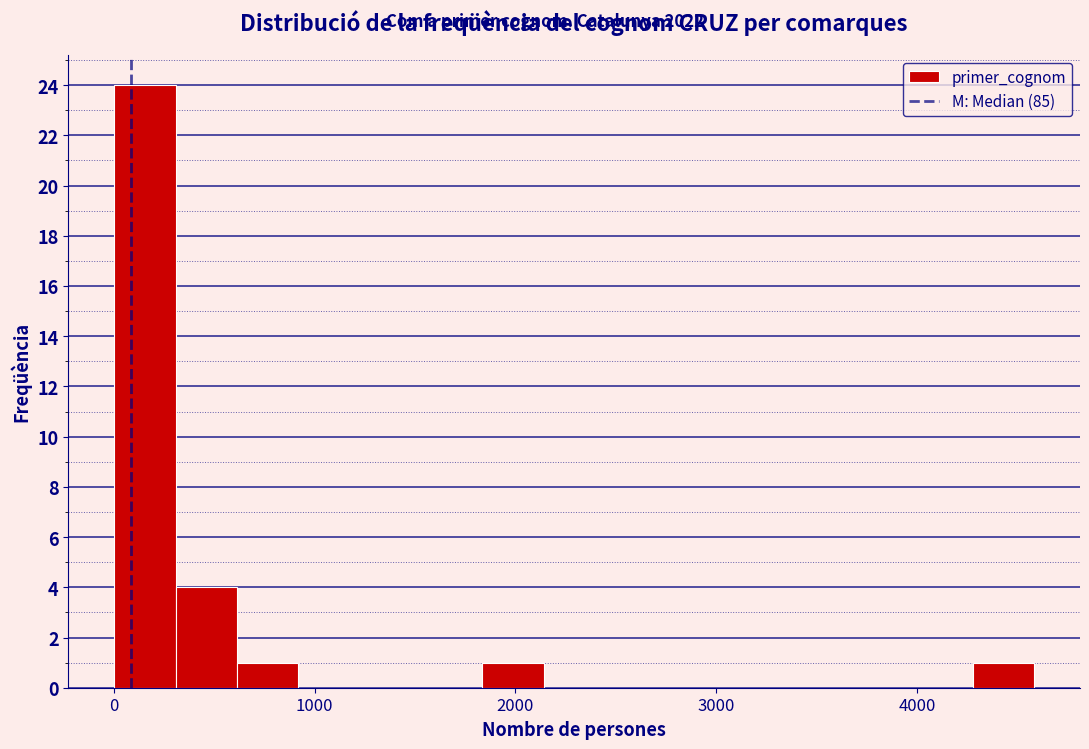

Around what value on the x-axis is the tallest bar? Give the approximate position of its centre, as read against the axis.

200